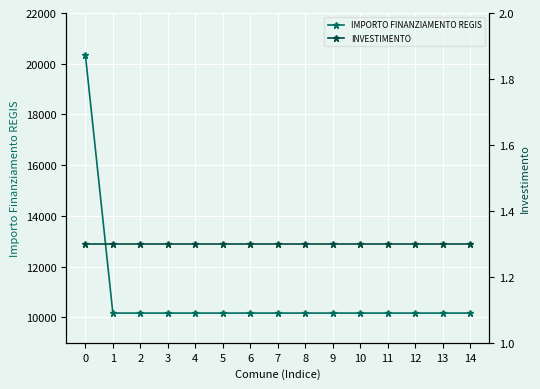

Is the value of IMPORTO FINANZIAMENTO REGIS at 8 greater than the value of INVESTIMENTO at 11?

Yes